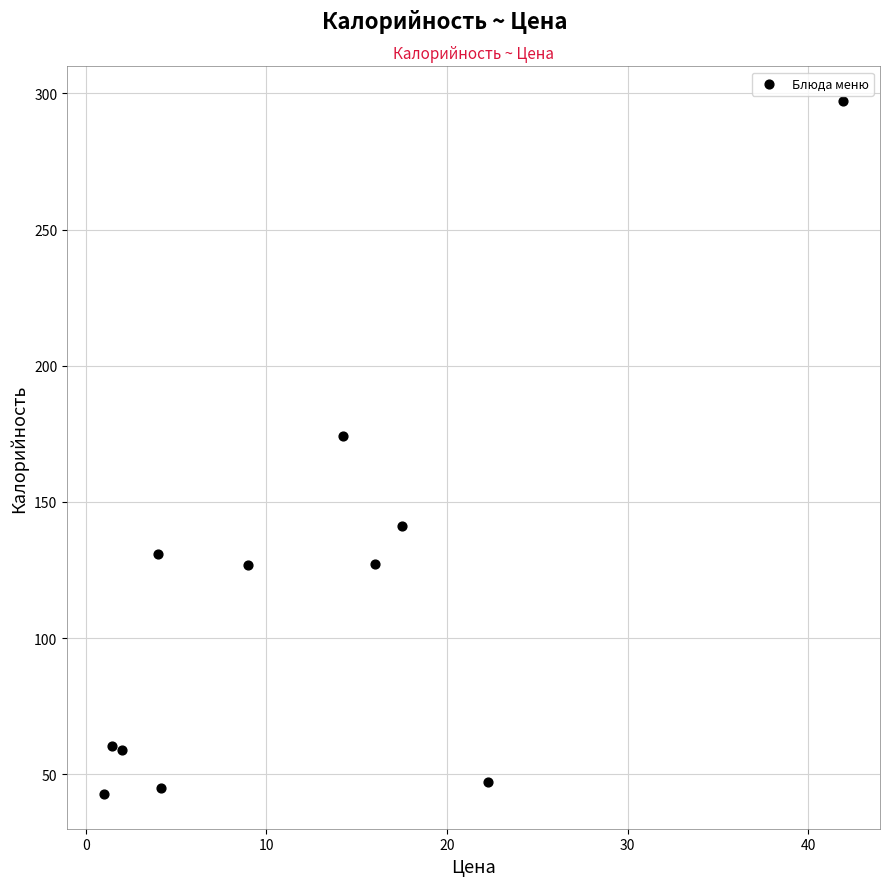

What is the range of Y values (max minus min)?

254.5